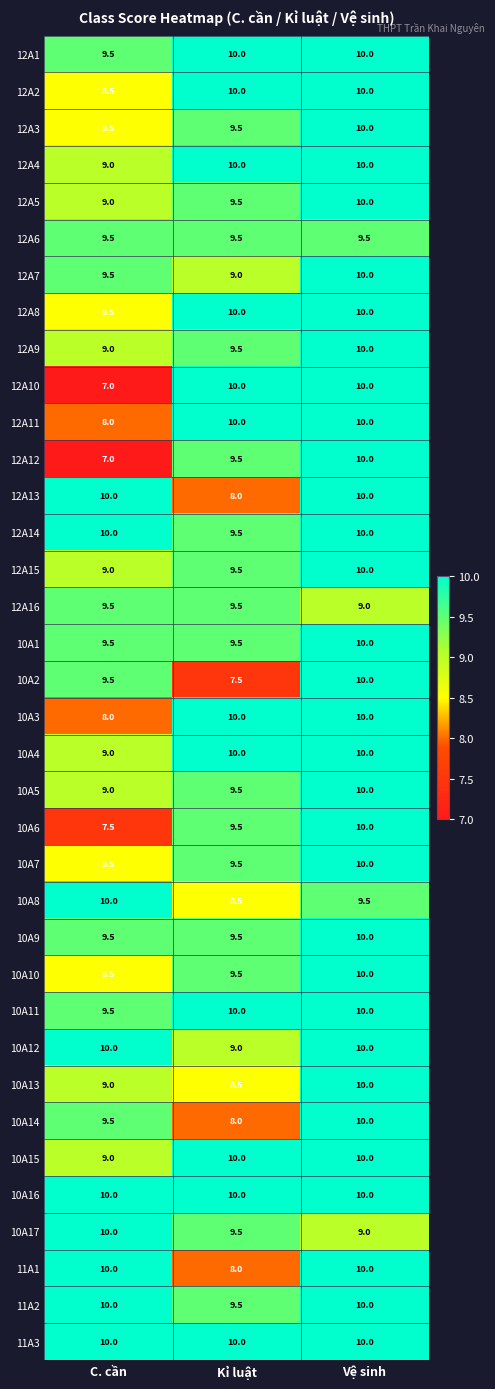

Rank the categories by 10A8 value from highest to lowest.

C. cần, Vệ sinh, Kỉ luật